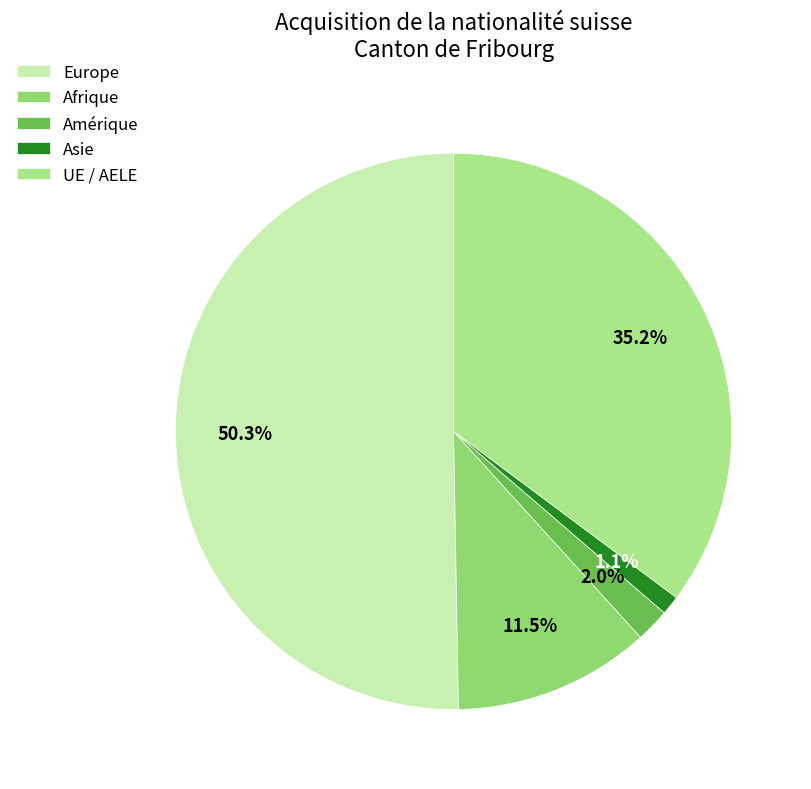

Is it true that Afrique is 25% of the pie?

False